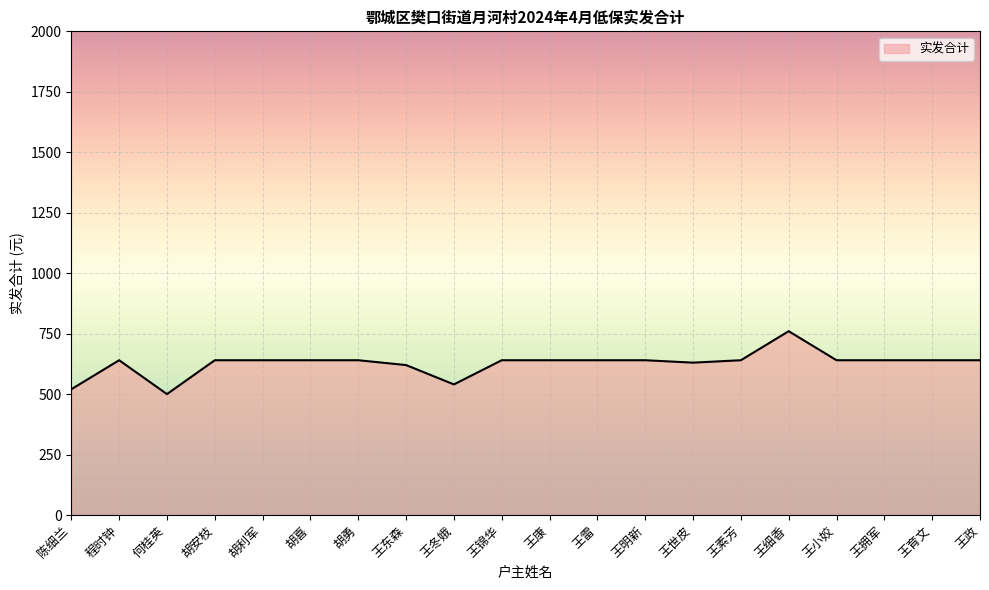

What is the sum of all values?

12530